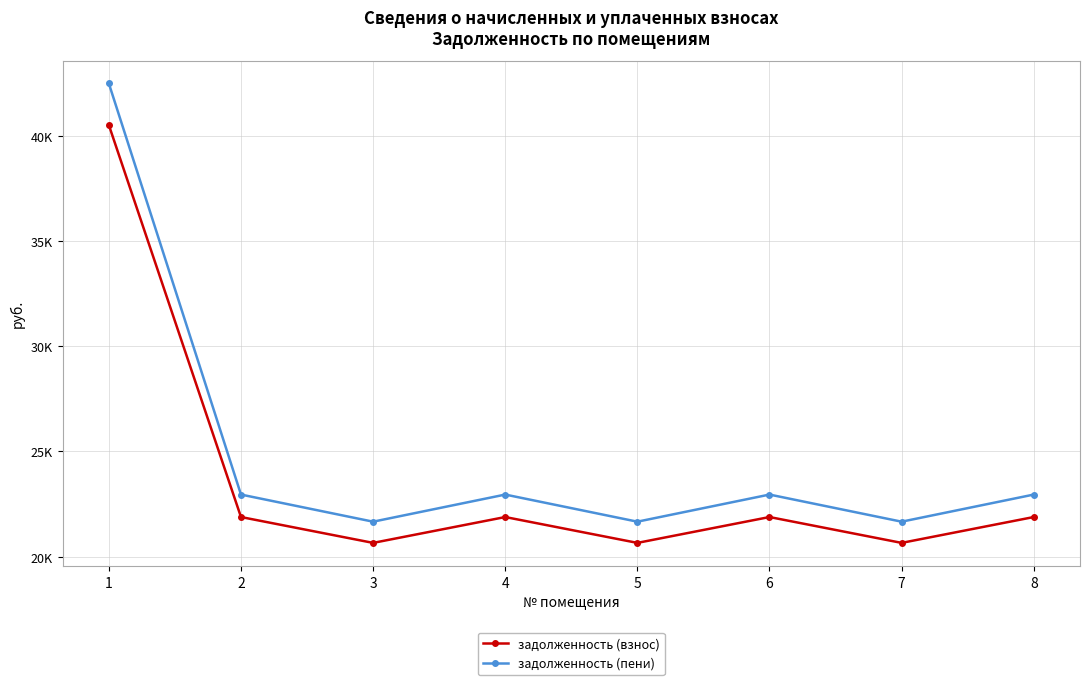

How many interior local peaks does the задолженность (взнос) series have?

2